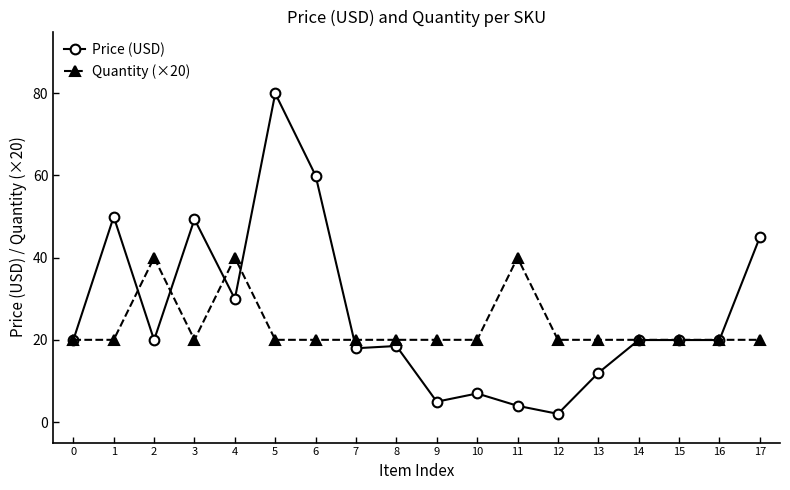

At which category is the sum across all series the highest?

5